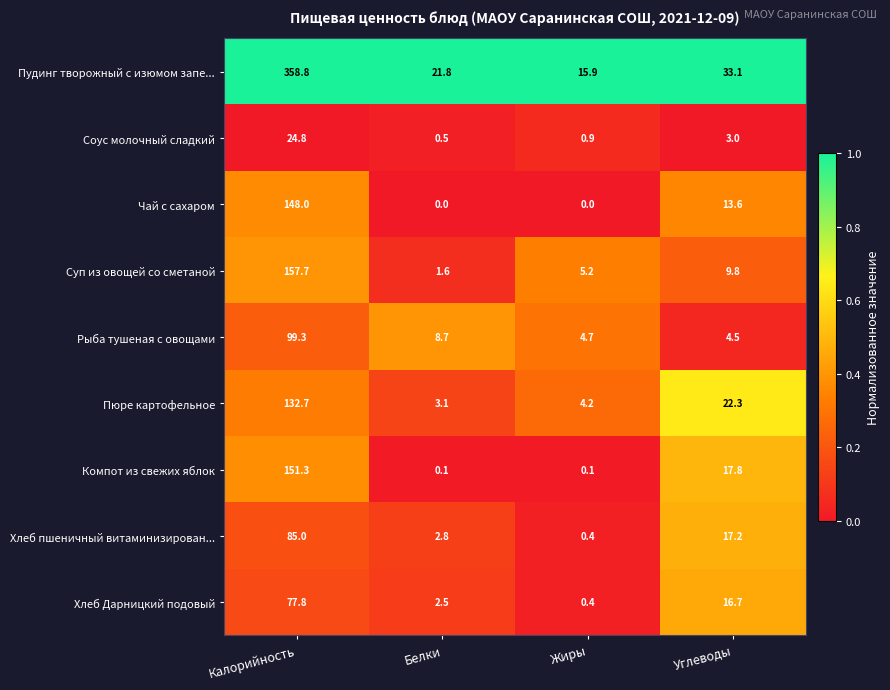

At which category is the sum across all series the highest?

Калорийность